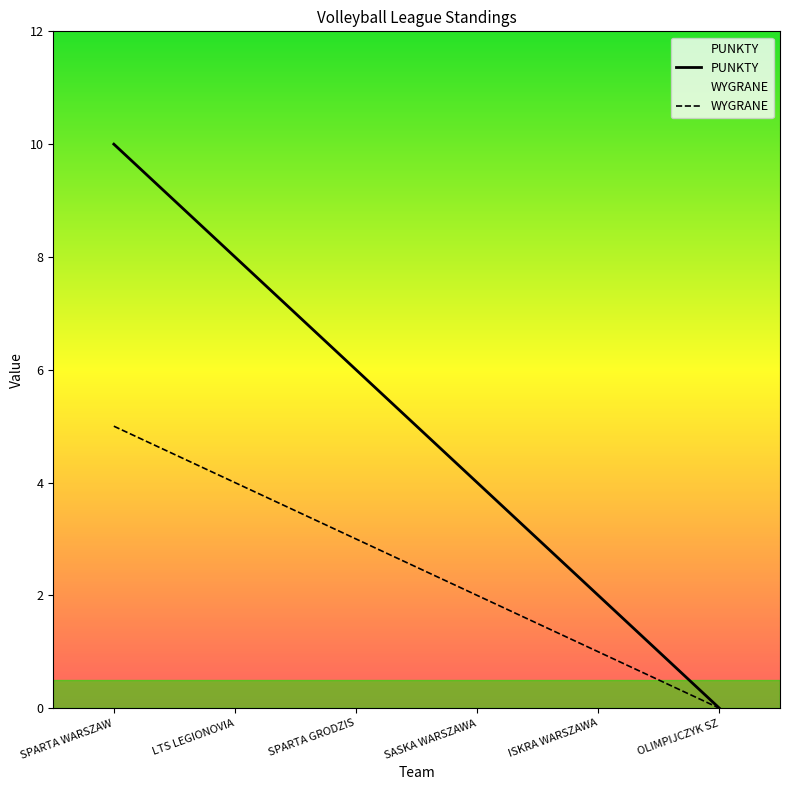

What is the approximate value of PUNKTY at SPARTA GRODZIS, to the nearest 10?

10